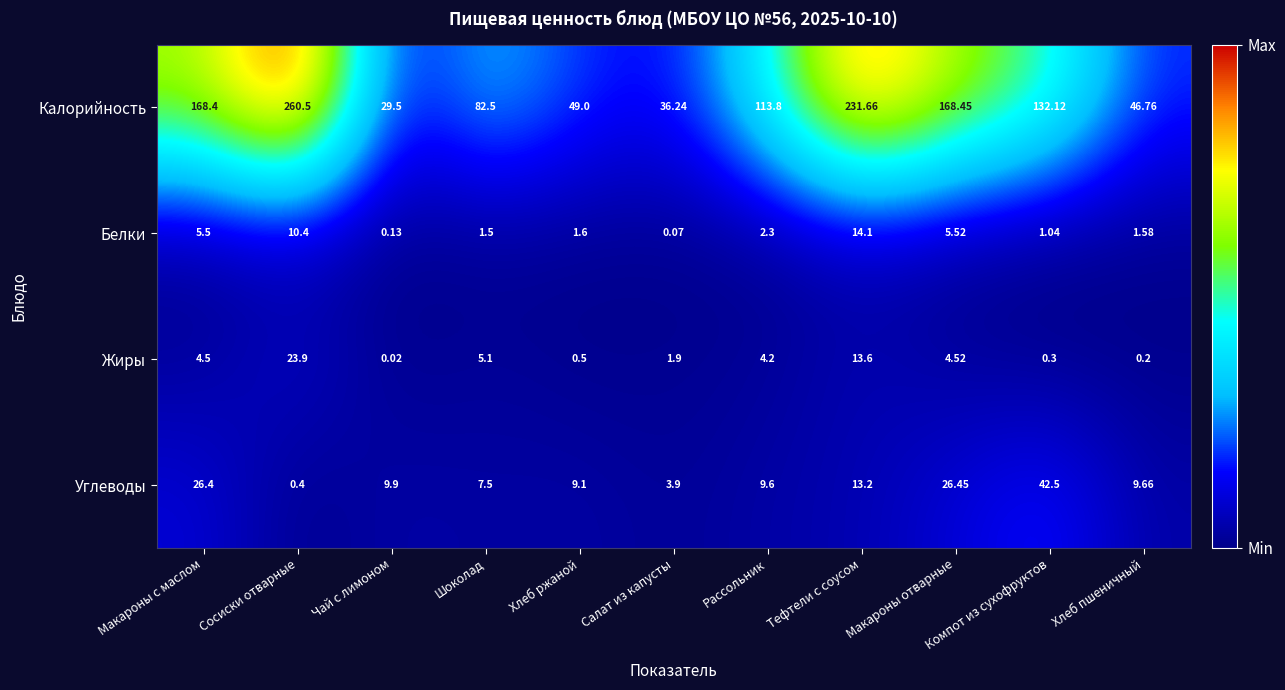

List the series in order of their peak value, highest first.

Калорийность, Углеводы, Жиры, Белки